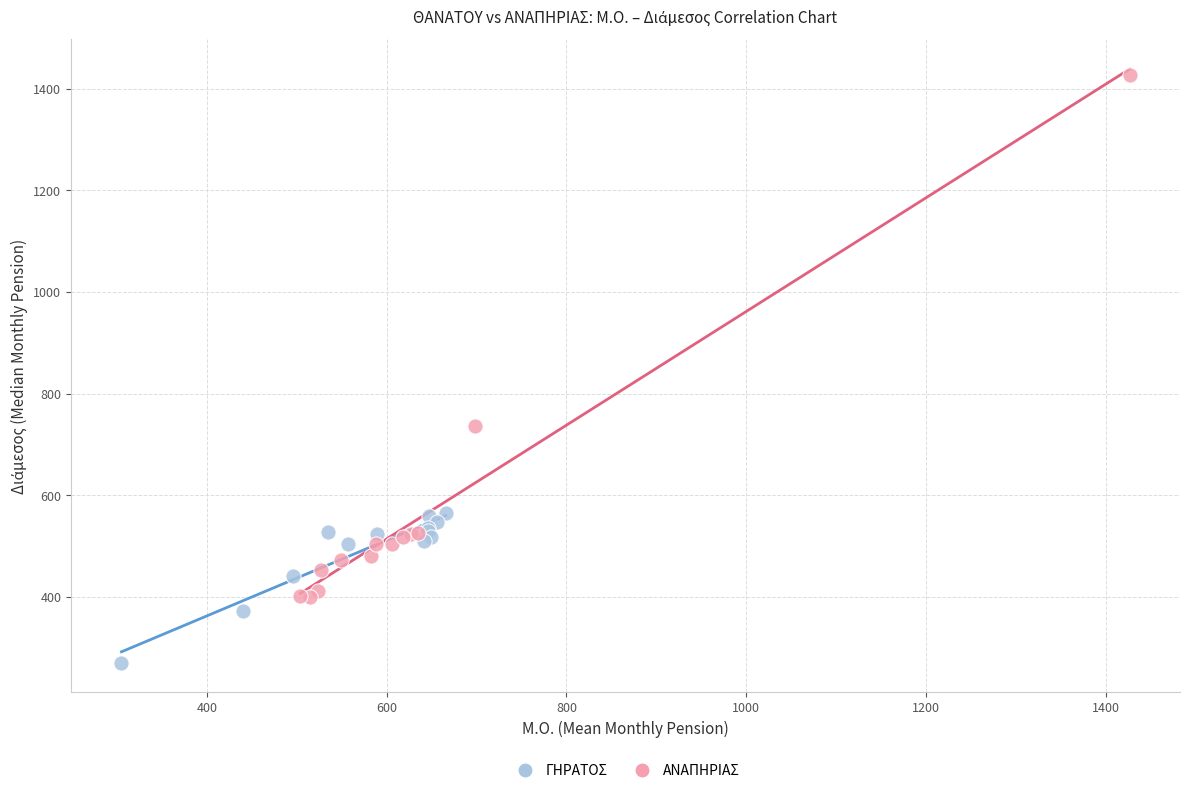

Which series contains the lowest Y value?

ΓΗΡΑΤΟΣ